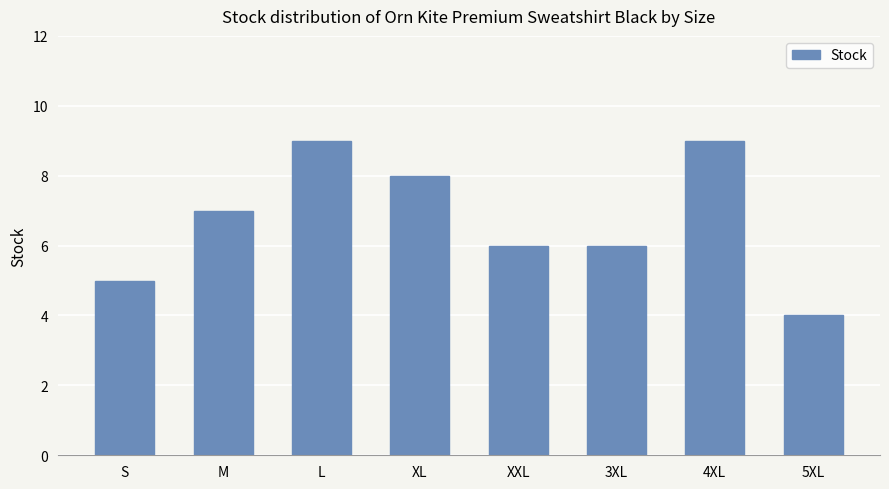

Reading right to left, list all the values displayed in this chart.

5XL=4	4XL=9	3XL=6	XXL=6	XL=8	L=9	M=7	S=5